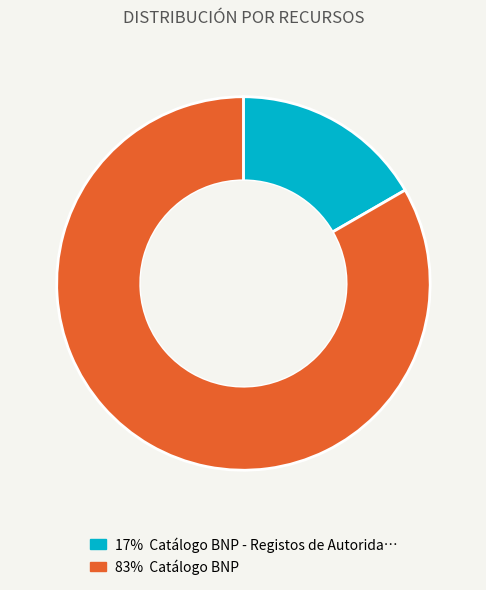

Does any single category account for the majority?

Yes